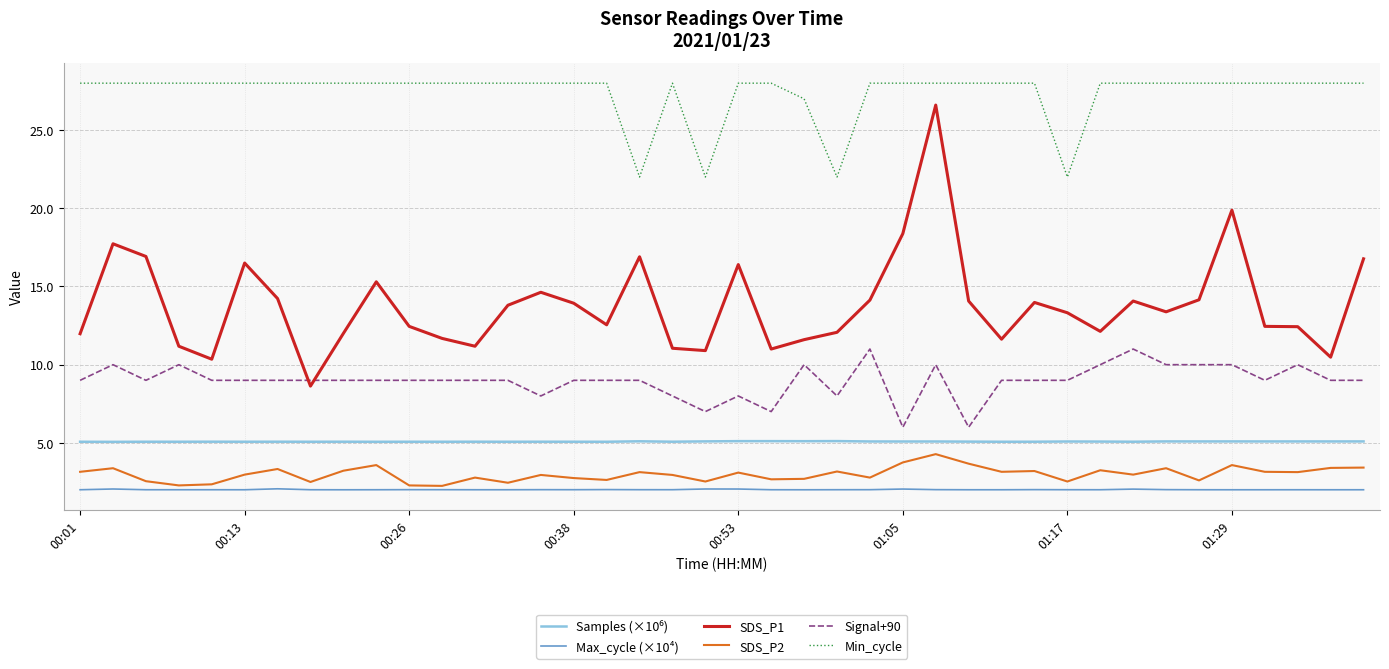

Which series has the widest spread of values?

SDS_P1